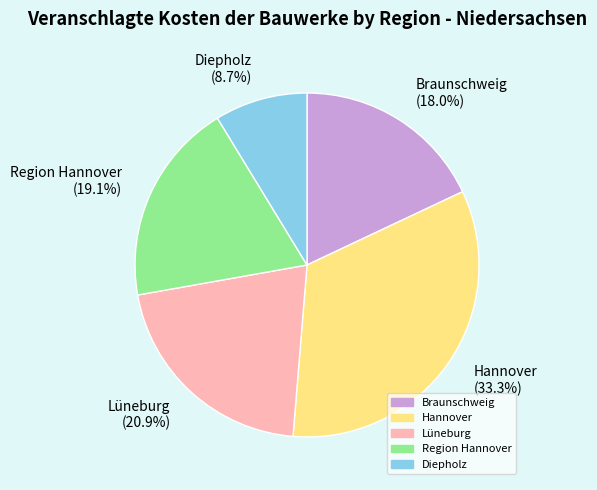

Count the number of slices in the pie.

5